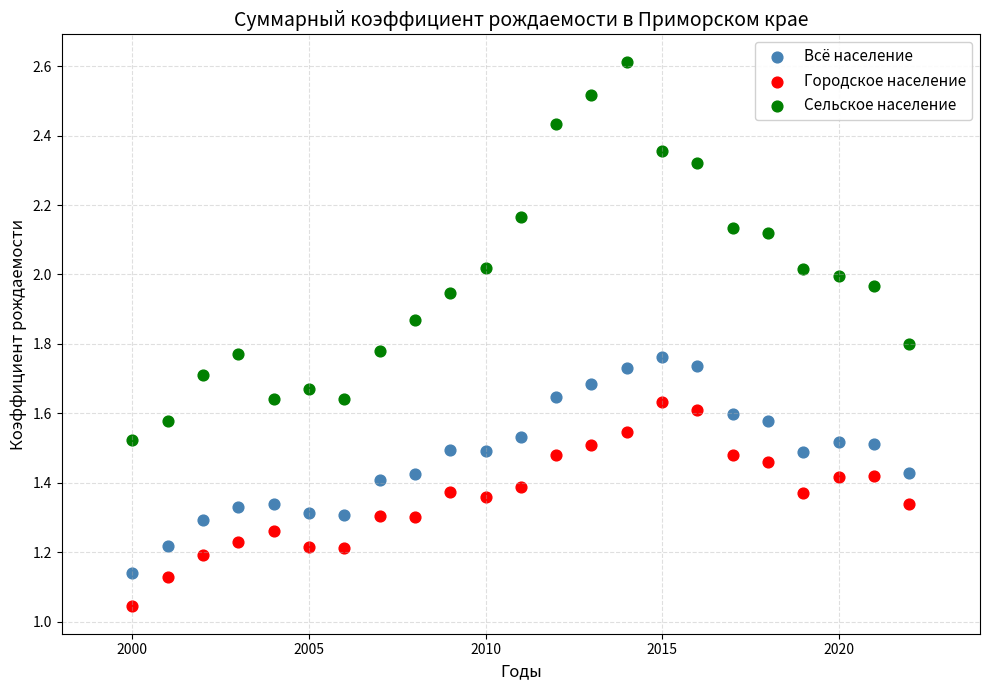

Across all data points, what is the range of X values (max minus min)?

22.0